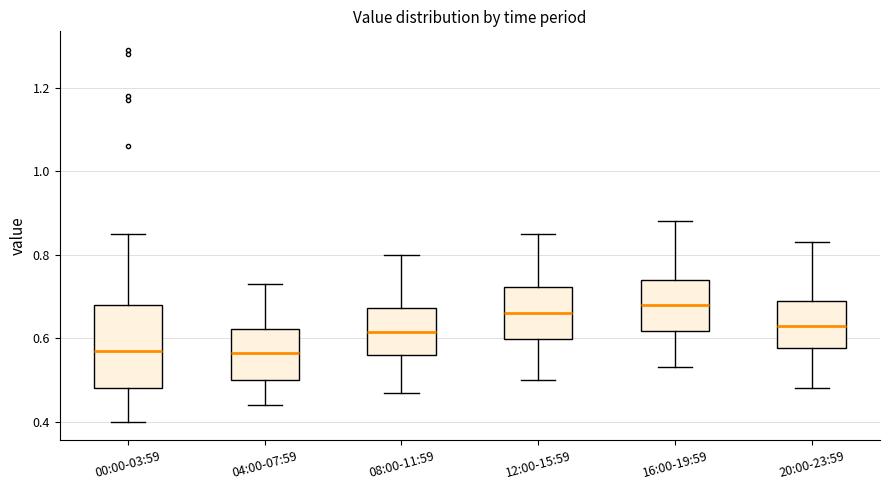

Reading left to right, transcribe this box plot: for each box, give where its median line is, the range the box spans, and where its two whiskers end, as read against the y-axis. The values are not printed on the chart, so give them approximately, as read against the axis.

00:00-03:59: median 0.58, box 0.48 to 0.68, whiskers 0.40 to 0.86
04:00-07:59: median 0.56, box 0.50 to 0.62, whiskers 0.44 to 0.74
08:00-11:59: median 0.62, box 0.56 to 0.68, whiskers 0.48 to 0.80
12:00-15:59: median 0.66, box 0.60 to 0.72, whiskers 0.50 to 0.86
16:00-19:59: median 0.68, box 0.62 to 0.74, whiskers 0.54 to 0.88
20:00-23:59: median 0.64, box 0.58 to 0.70, whiskers 0.48 to 0.84